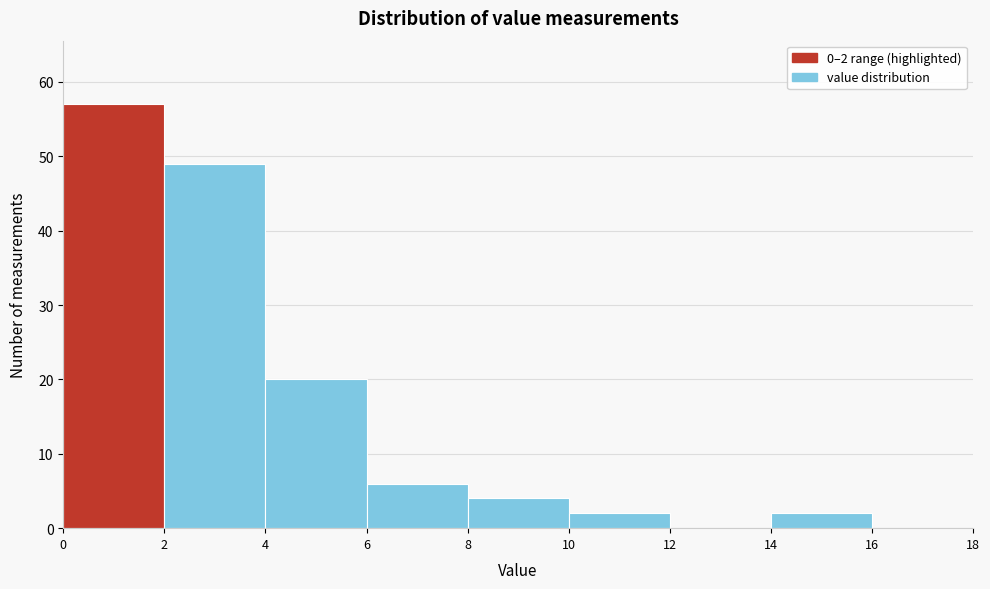

Which range on the x-axis has the tallest bar?

0 to 2